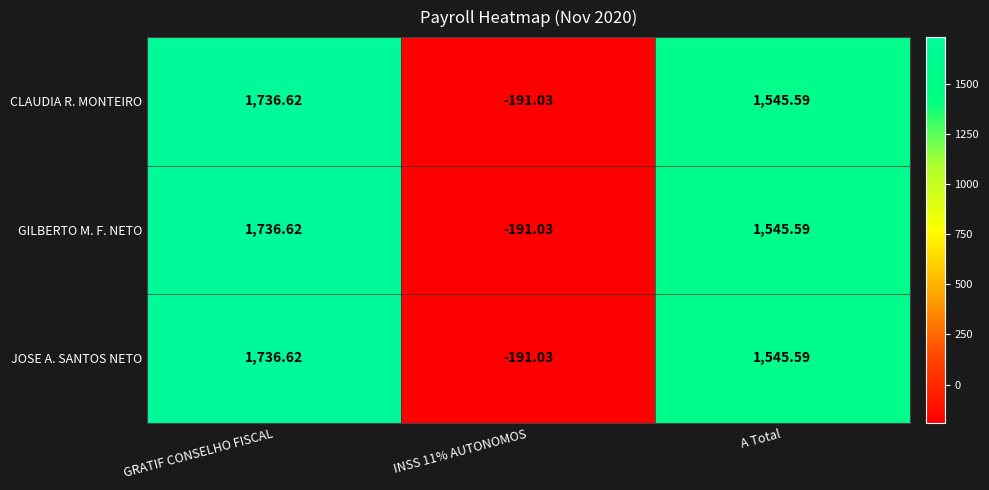

At which category is the sum across all series the highest?

GRATIF CONSELHO FISCAL